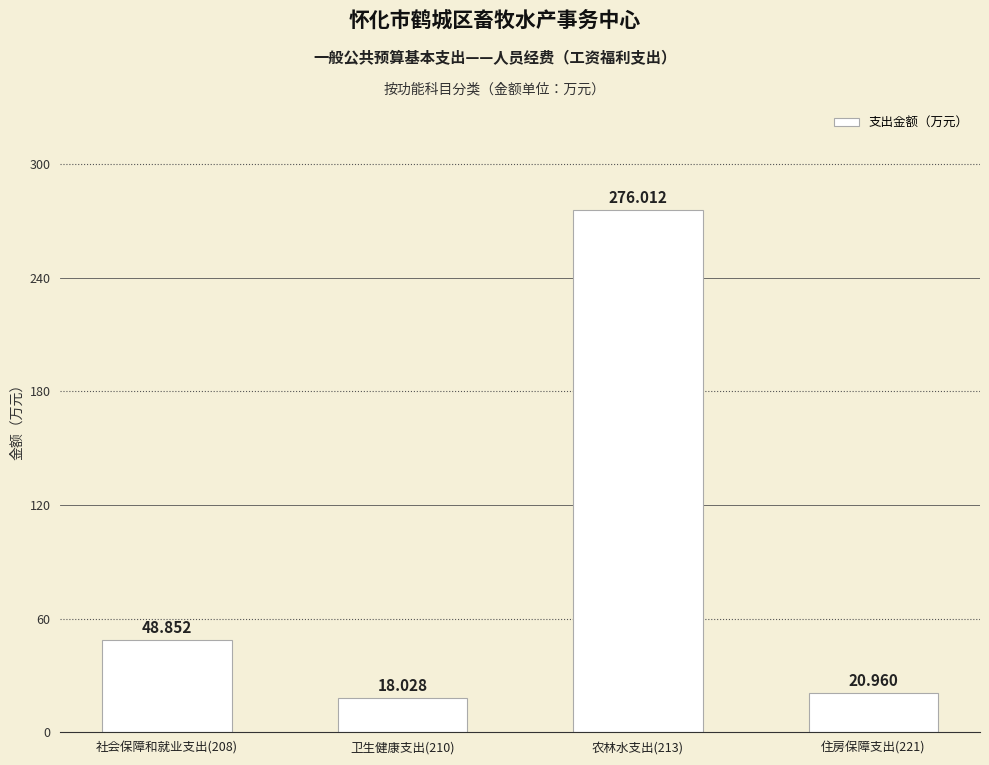

What position from the right is 卫生健康支出(210)?

3